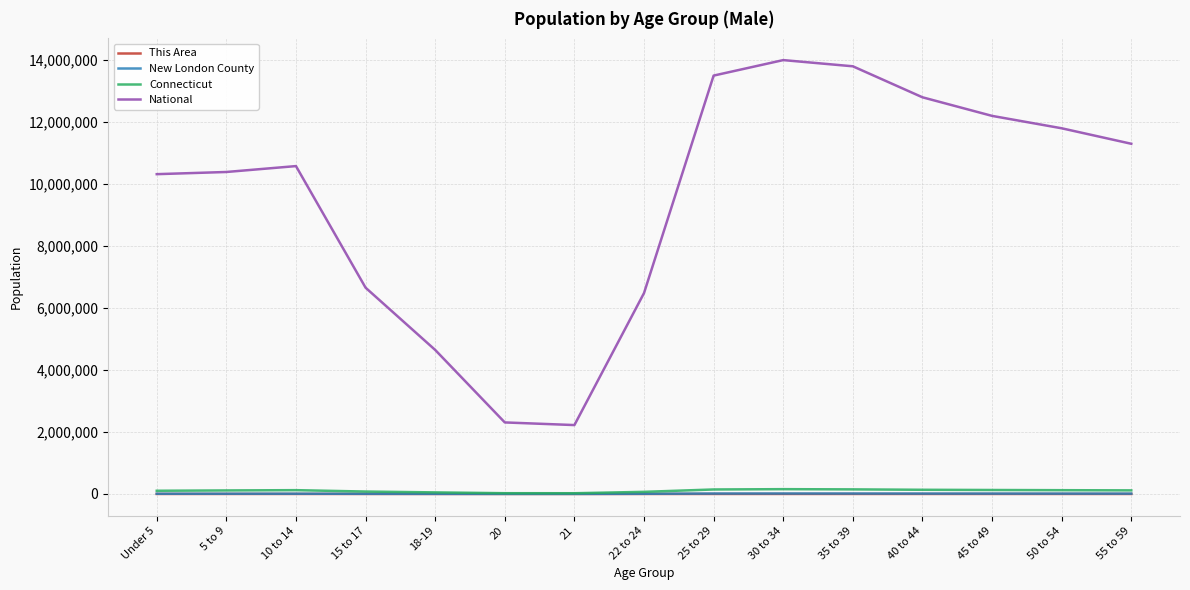

Is this an area chart (filled region under the line)?

No